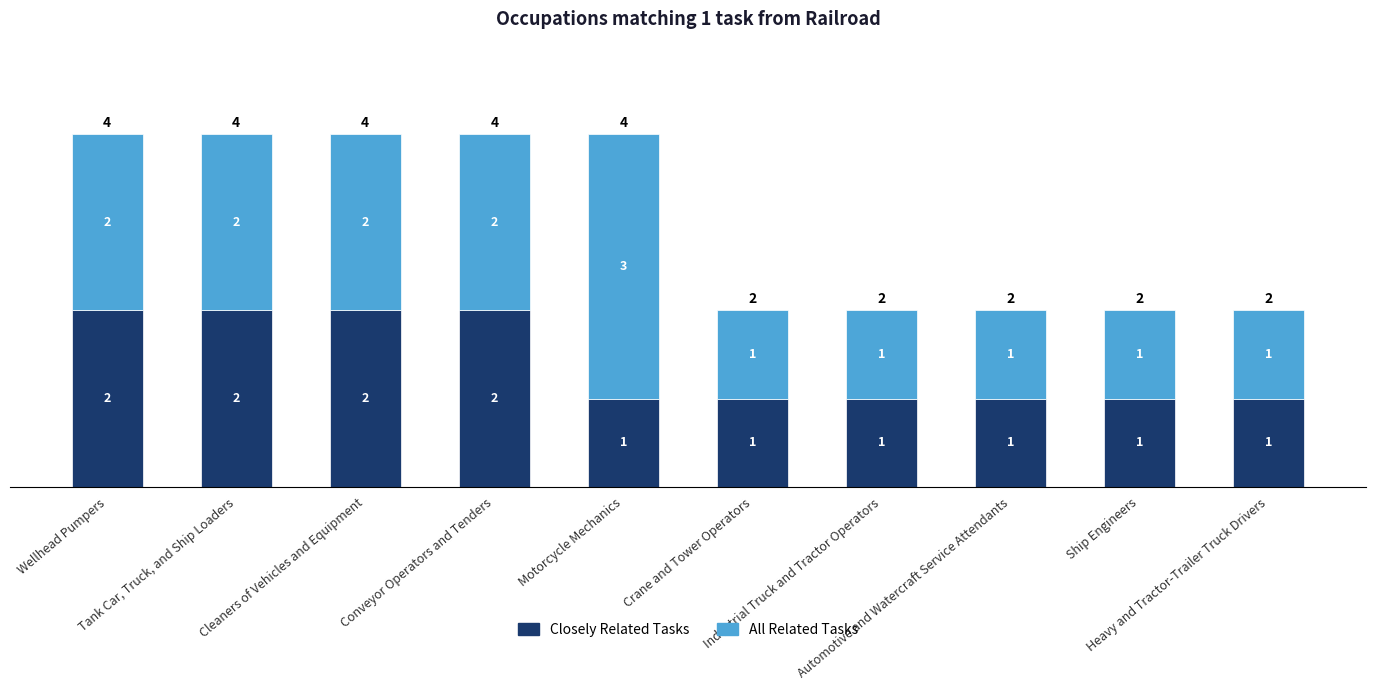

How many Closely Related Tasks values are between 1 and 2?

10